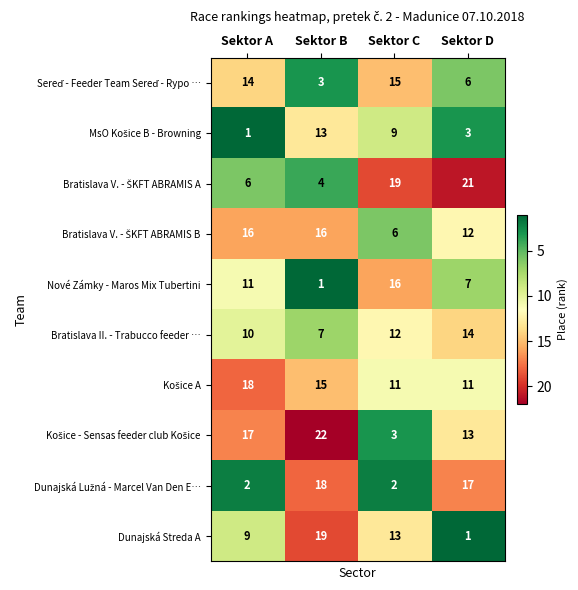

At how many categories does at least one series exceed 8?

4